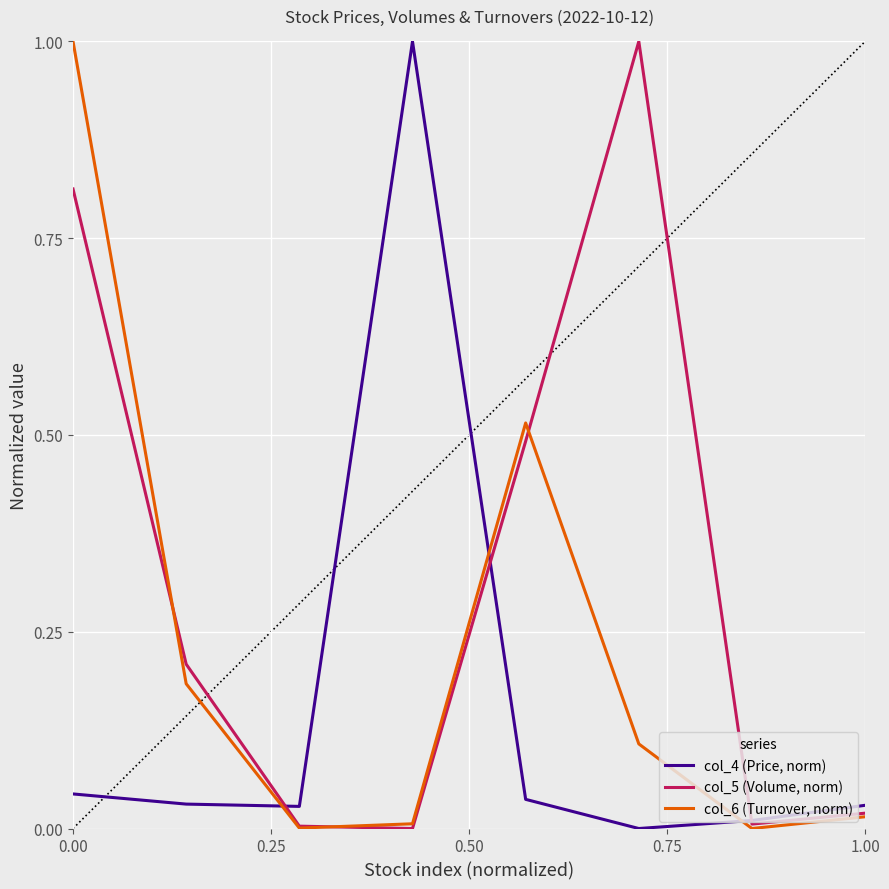

What are all the series names shown in the legend?

col_4 (Price, norm), col_5 (Volume, norm), col_6 (Turnover, norm)